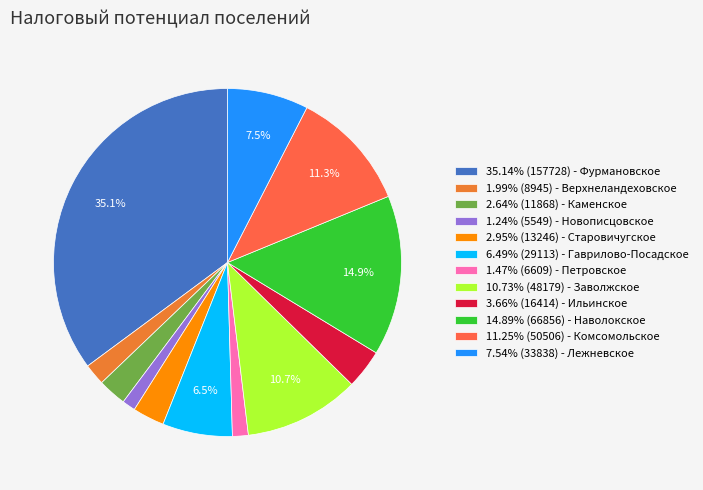

To the nearest percent, what is the difference between the largest and smallest slice percentages?

34%